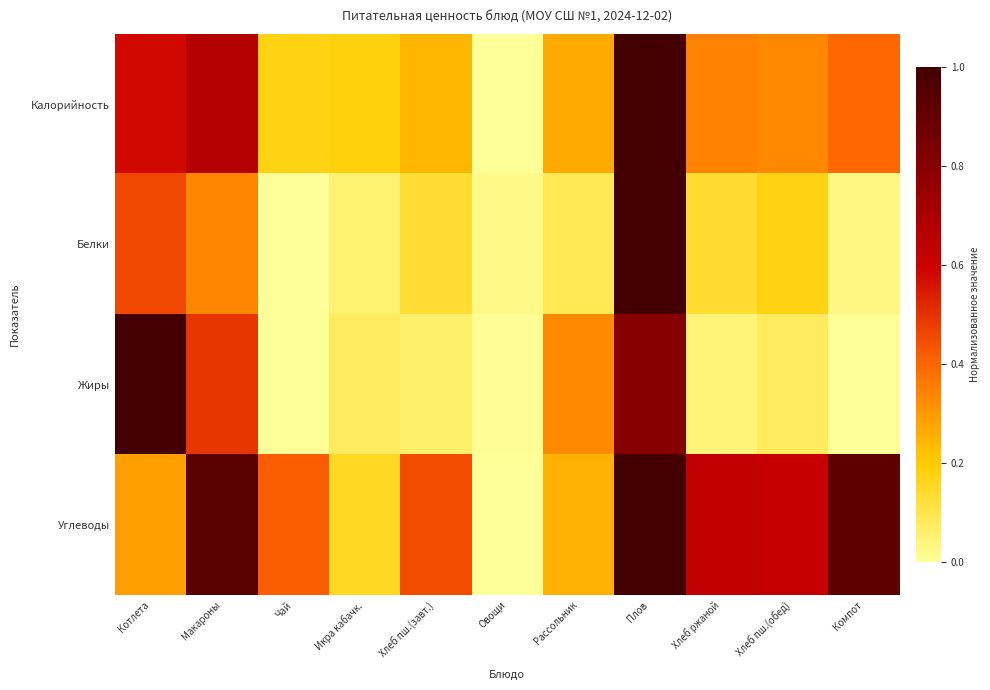

Reading right to left, what are all the values shown in this chart?

Калорийность: Компот=0.4	Хлеб пш.(обед)=0.3	Хлеб ржаной=0.3	Плов=1.0	Рассольник=0.3	Овощи=0.0	Хлеб пш.(завт.)=0.2	Икра кабачк.=0.2	Чай=0.2	Макароны=0.7	Котлета=0.6
Белки: Компот=0.0	Хлеб пш.(обед)=0.2	Хлеб ржаной=0.1	Плов=1.0	Рассольник=0.1	Овощи=0.0	Хлеб пш.(завт.)=0.1	Икра кабачк.=0.1	Чай=0.0	Макароны=0.3	Котлета=0.5
Жиры: Компот=0.0	Хлеб пш.(обед)=0.1	Хлеб ржаной=0.0	Плов=0.8	Рассольник=0.3	Овощи=0.0	Хлеб пш.(завт.)=0.1	Икра кабачк.=0.1	Чай=0.0	Макароны=0.5	Котлета=1.0
Углеводы: Компот=0.9	Хлеб пш.(обед)=0.6	Хлеб ржаной=0.6	Плов=1.0	Рассольник=0.3	Овощи=0.0	Хлеб пш.(завт.)=0.5	Икра кабачк.=0.2	Чай=0.4	Макароны=0.9	Котлета=0.3